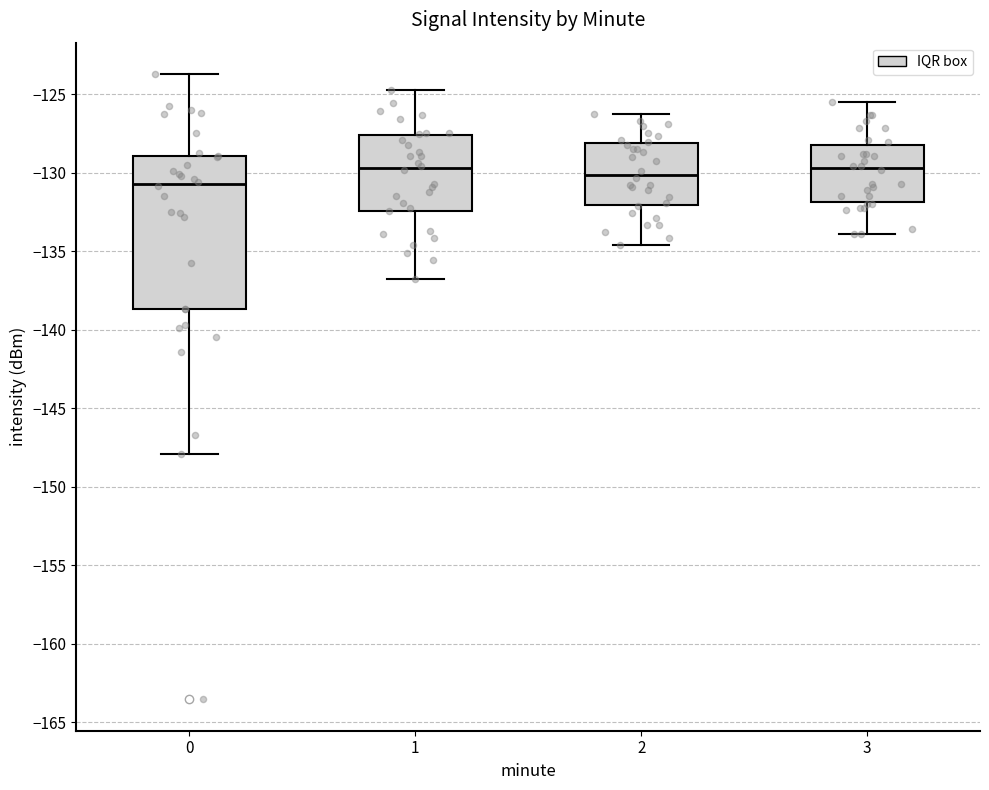

Where does the upper whisker of the box at x = 3 end on the y-axis? The values are not printed on the chart, so give them approximately, as read against the axis.

-125.5